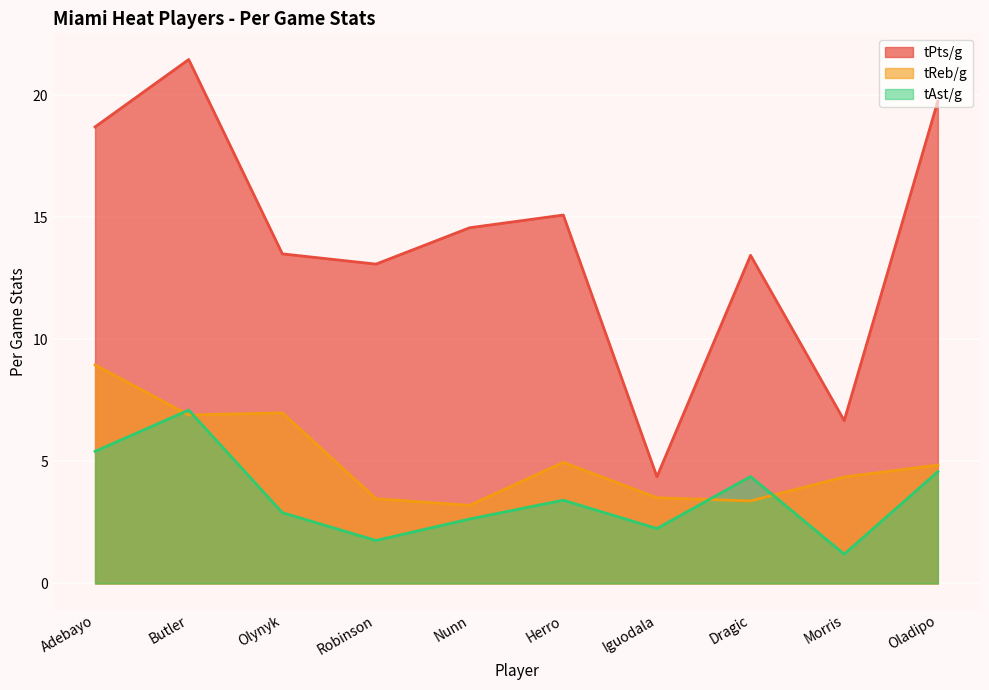

How many categories are shown in the chart?

10